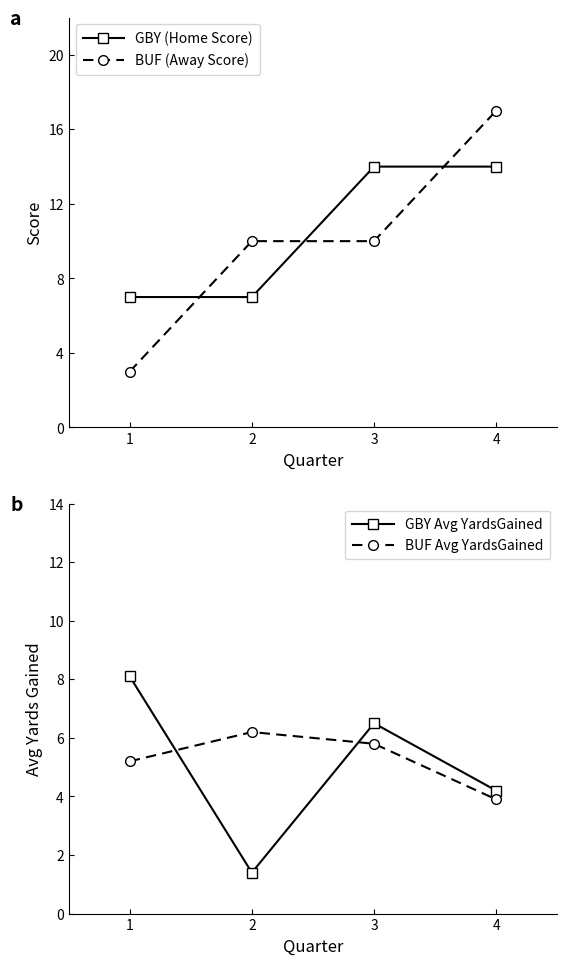

Reading left to right, list all the values displayed in this chart.

GBY (Home Score): 7.0	7.0	14.0	14.0
BUF (Away Score): 3.0	10.0	10.0	17.0
GBY Avg YardsGained: 8.1	1.4	6.5	4.2
BUF Avg YardsGained: 5.2	6.2	5.8	3.9